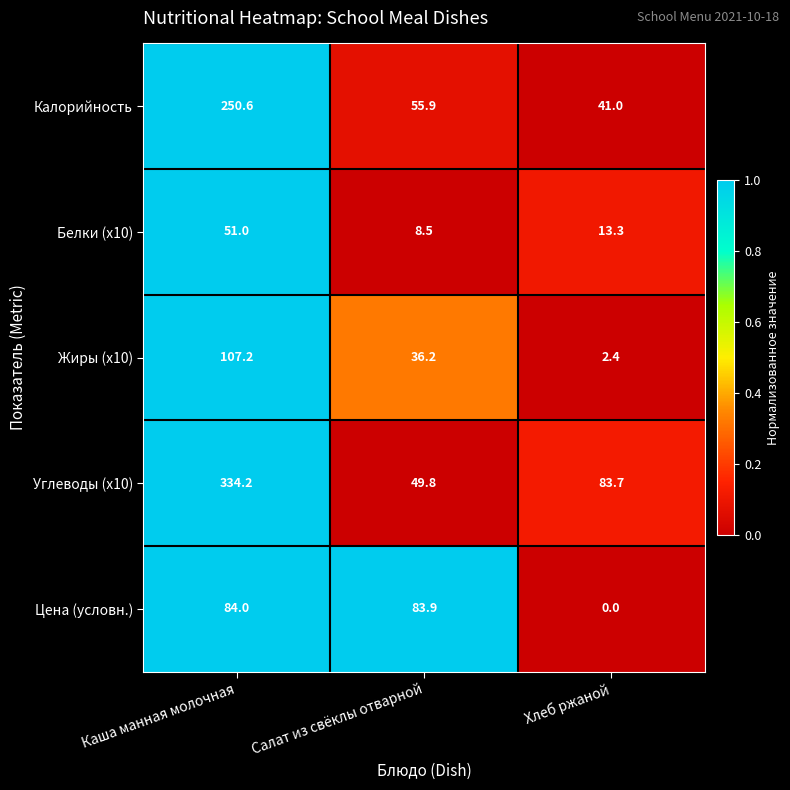

Between Каша манная молочная and Хлеб ржаной, which series saw the biggest shift?

Углеводы (x10)